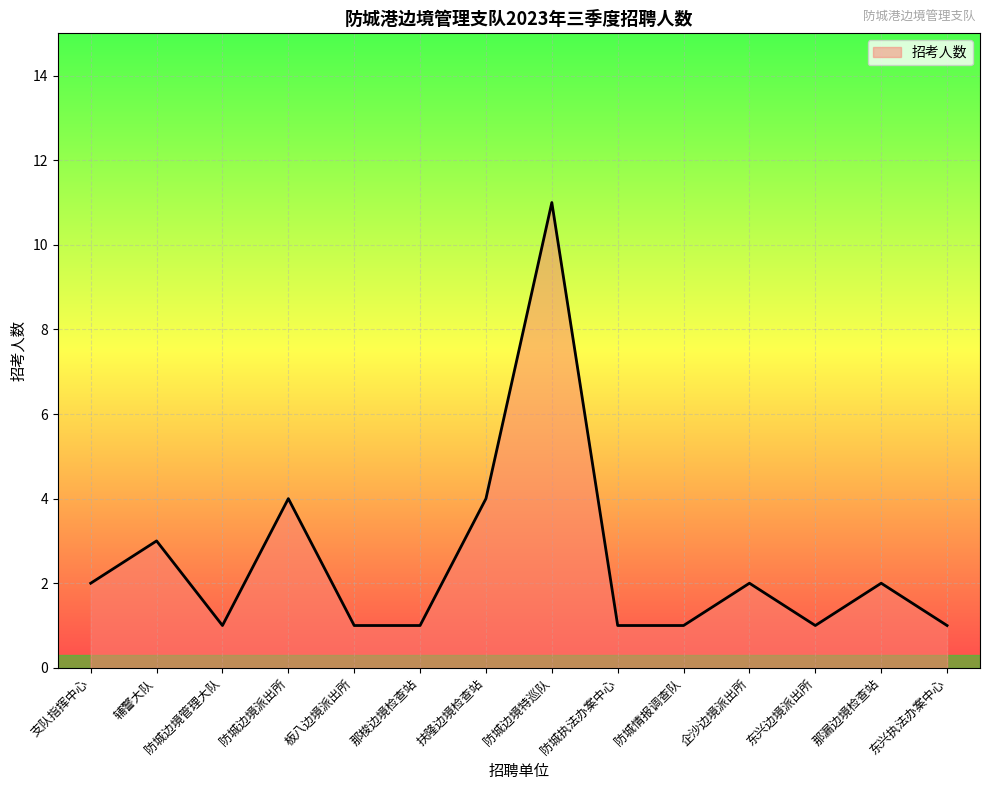

What is the maximum value shown in the chart?

11